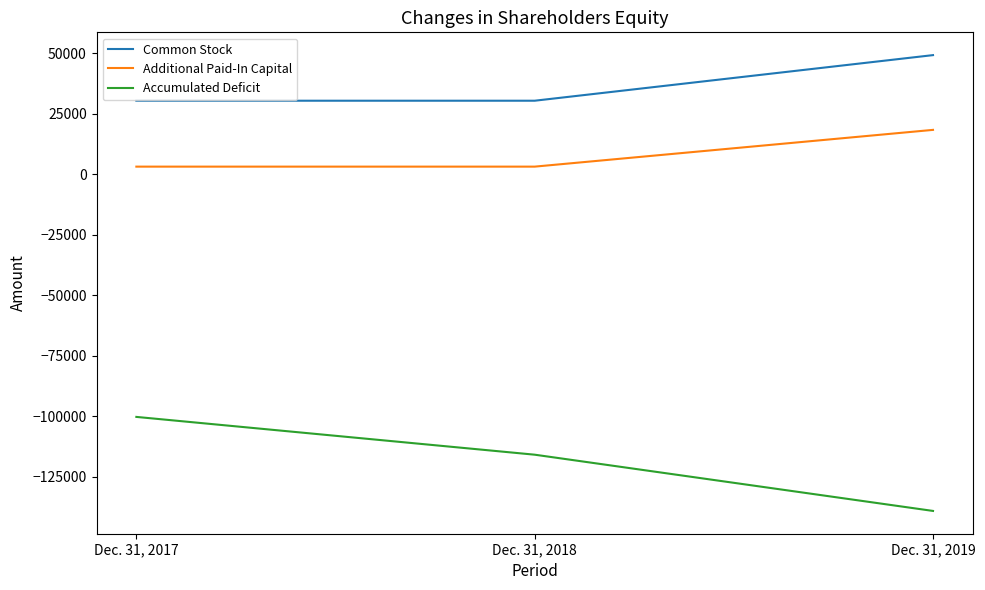

At which category does the chart reach its peak across all series?

Dec. 31, 2019